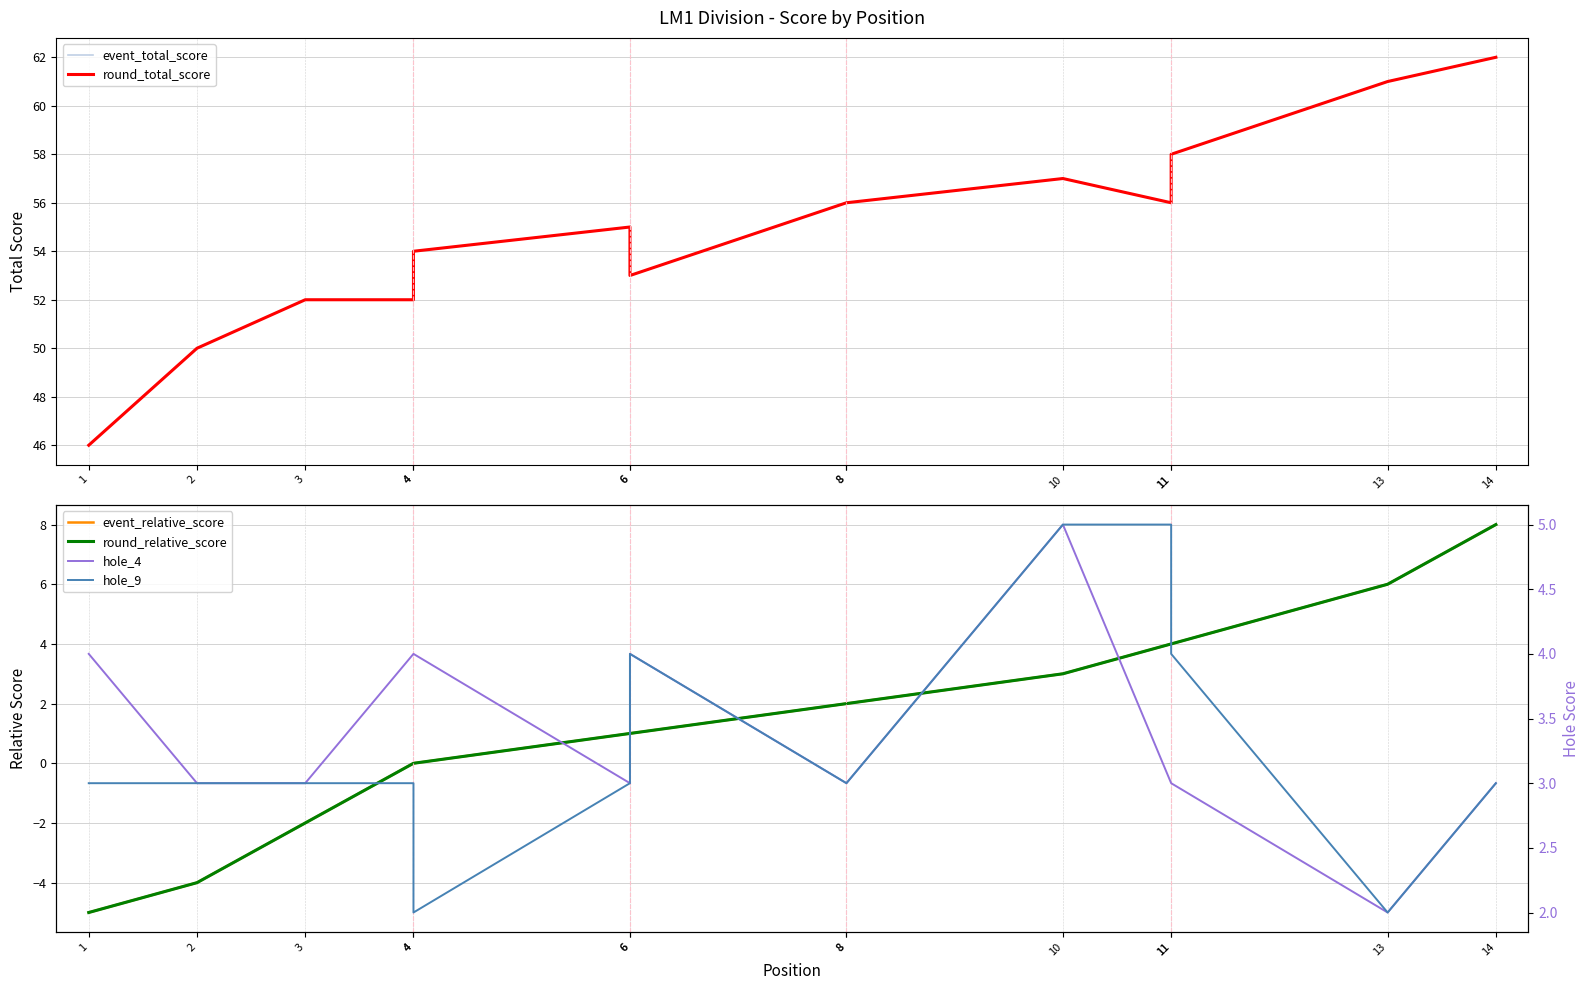

How many lines are shown in the chart?

6